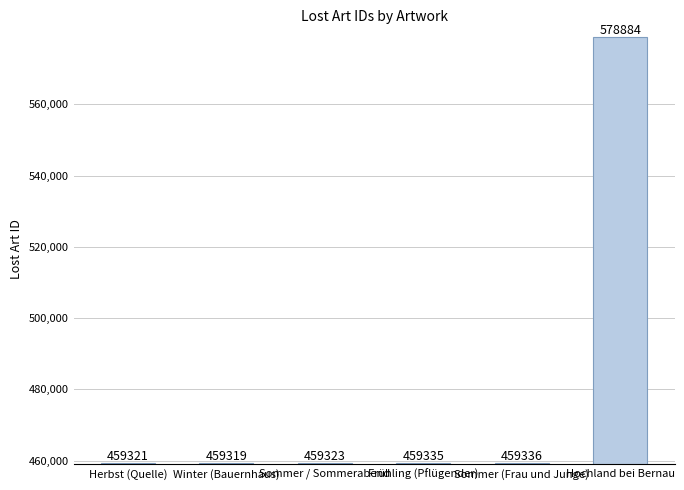

Count the number of categories in the chart.

6